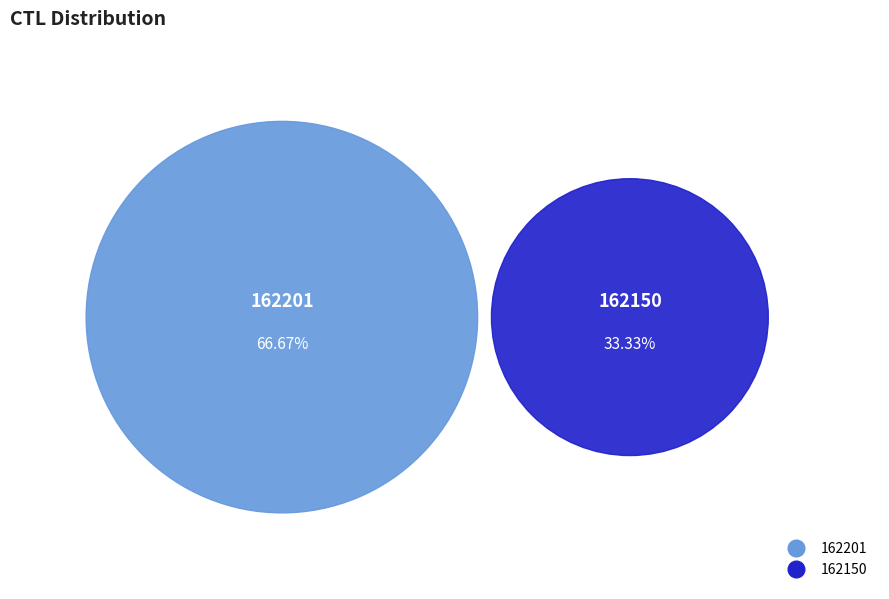

Rank the categories by value from highest to lowest.

162201, 162150